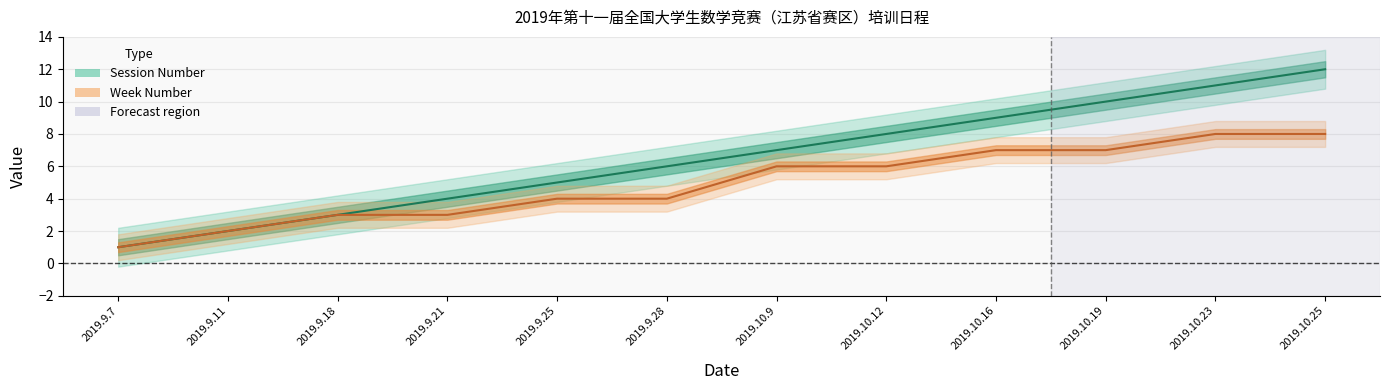

What position from the left is 2019.9.28?

6